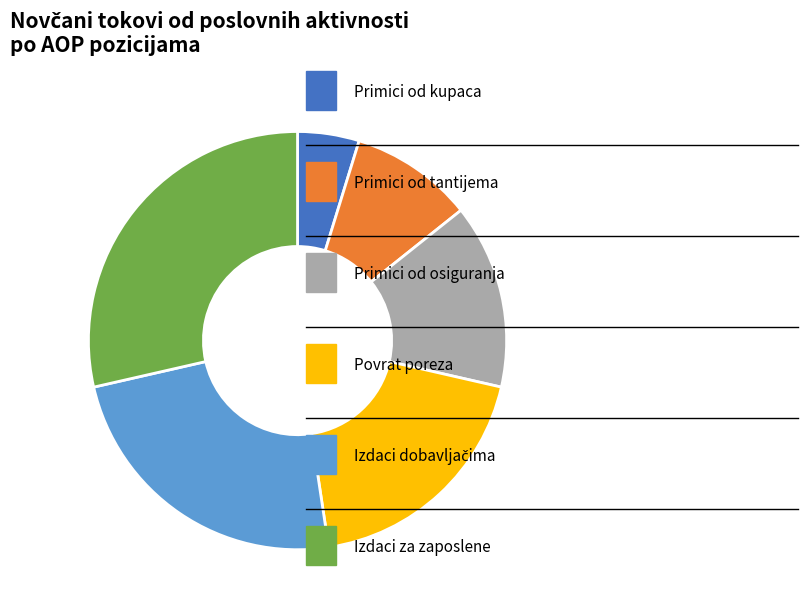

Does any single category account for the majority?

No